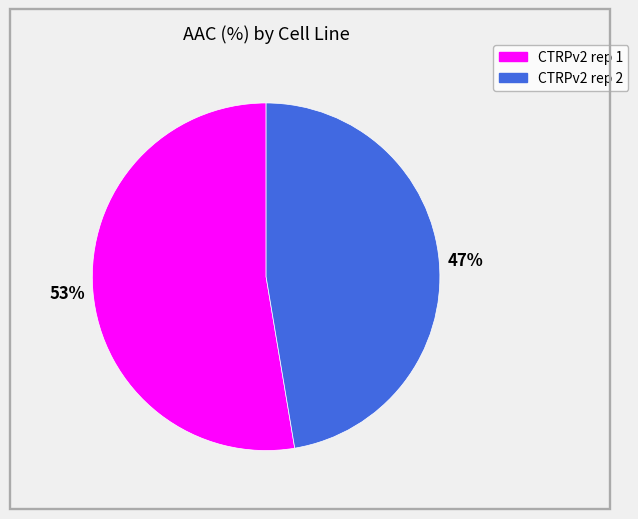

What is the ratio of the value at CTRPv2 rep 1 to the value at CTRPv2 rep 2?

1.1